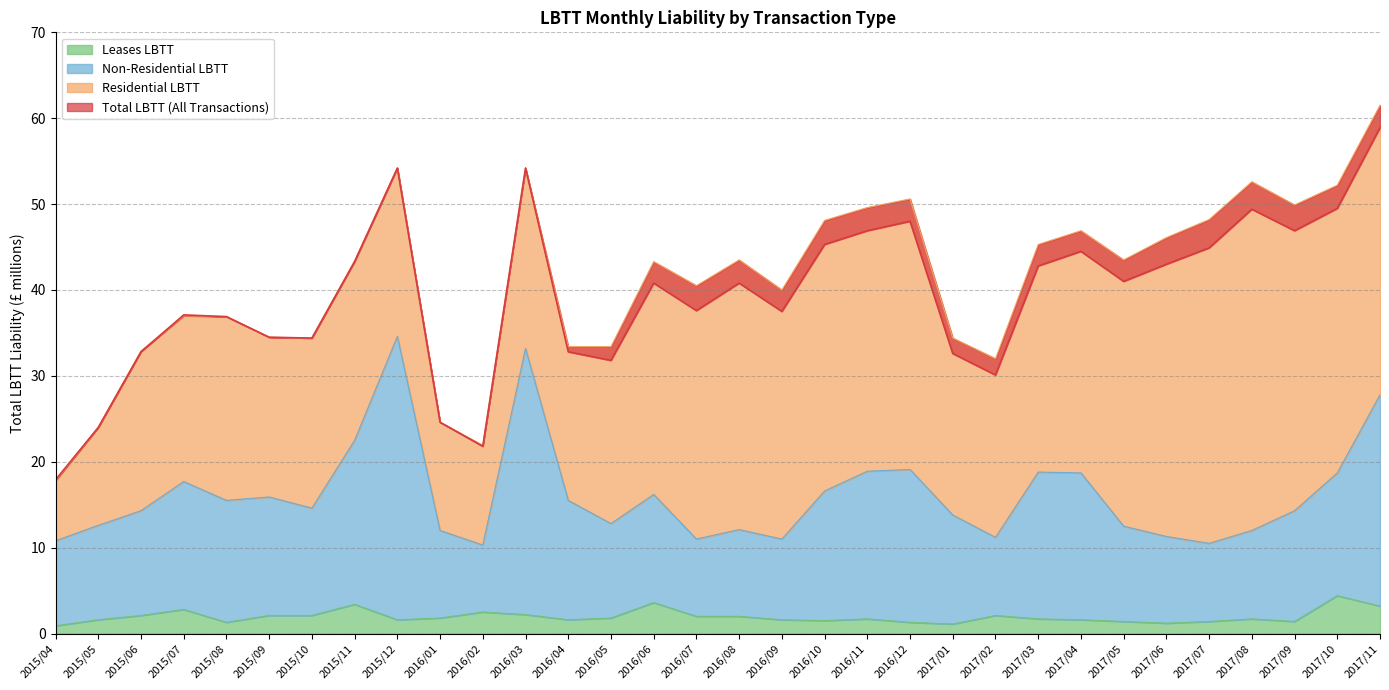

True or false: Total LBTT (All Transactions) and Leases LBTT cross at least once.

False